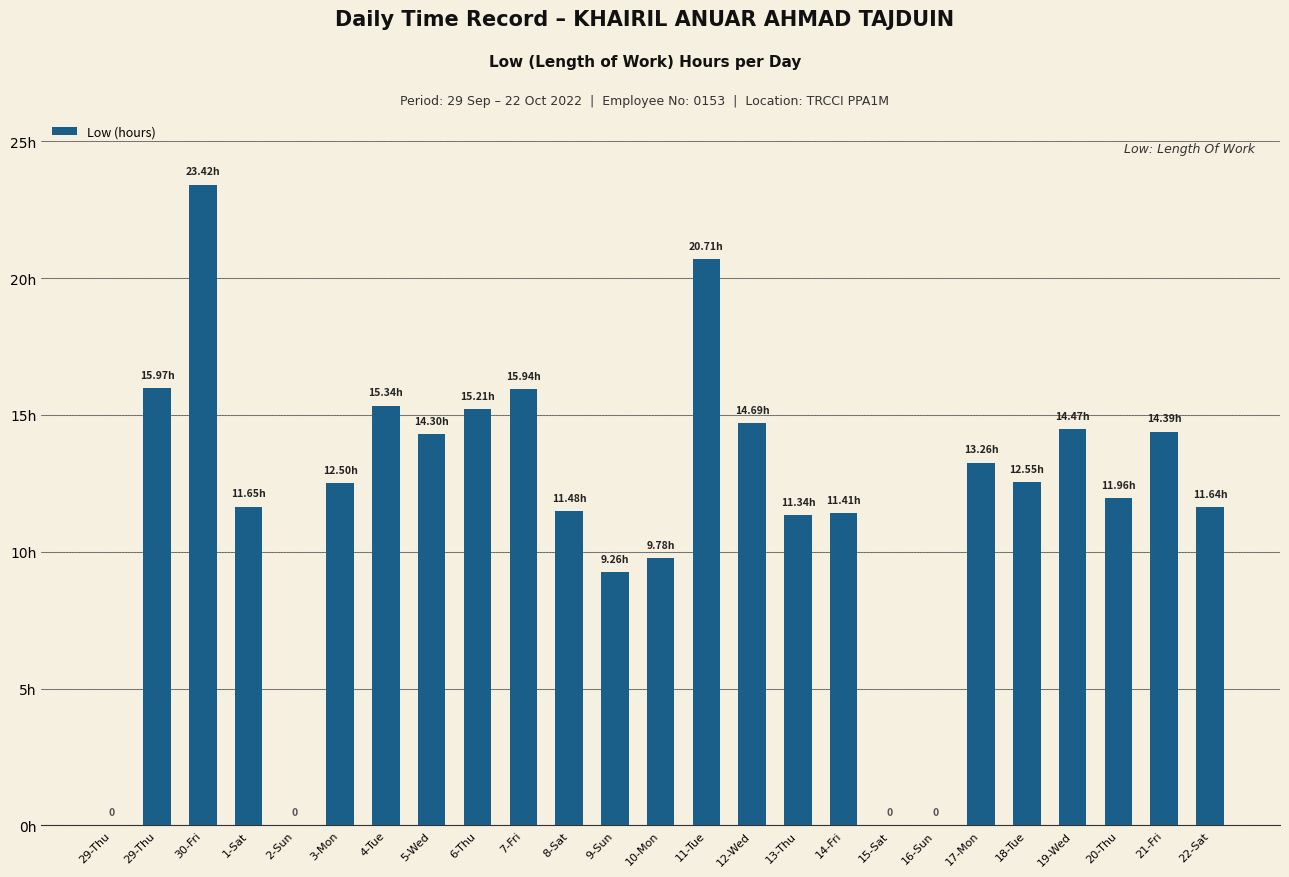

What is the greatest value displayed?

23.4